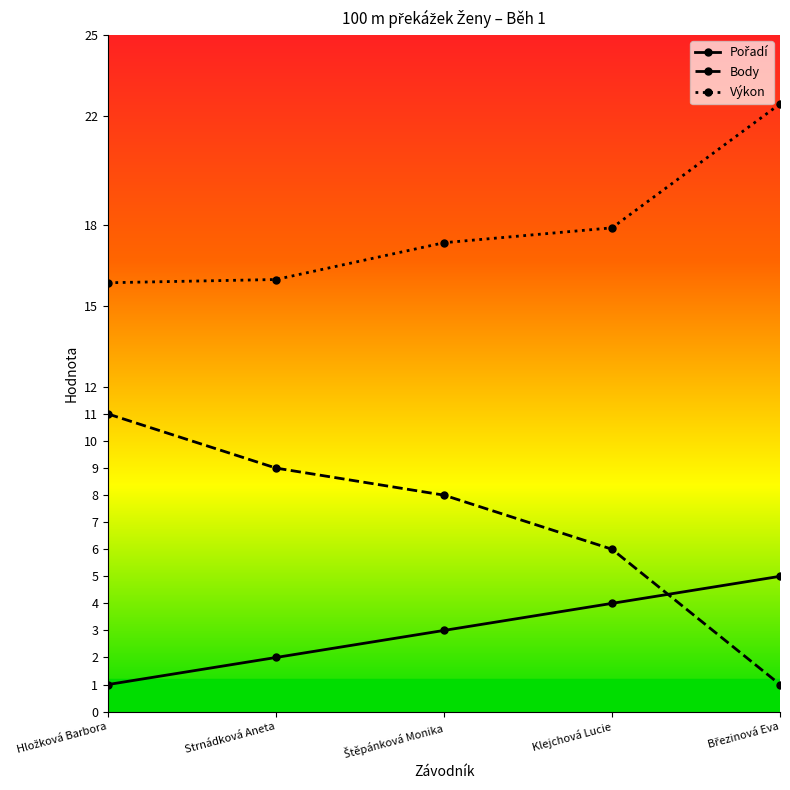

How many values in the Výkon series are below 17?

2